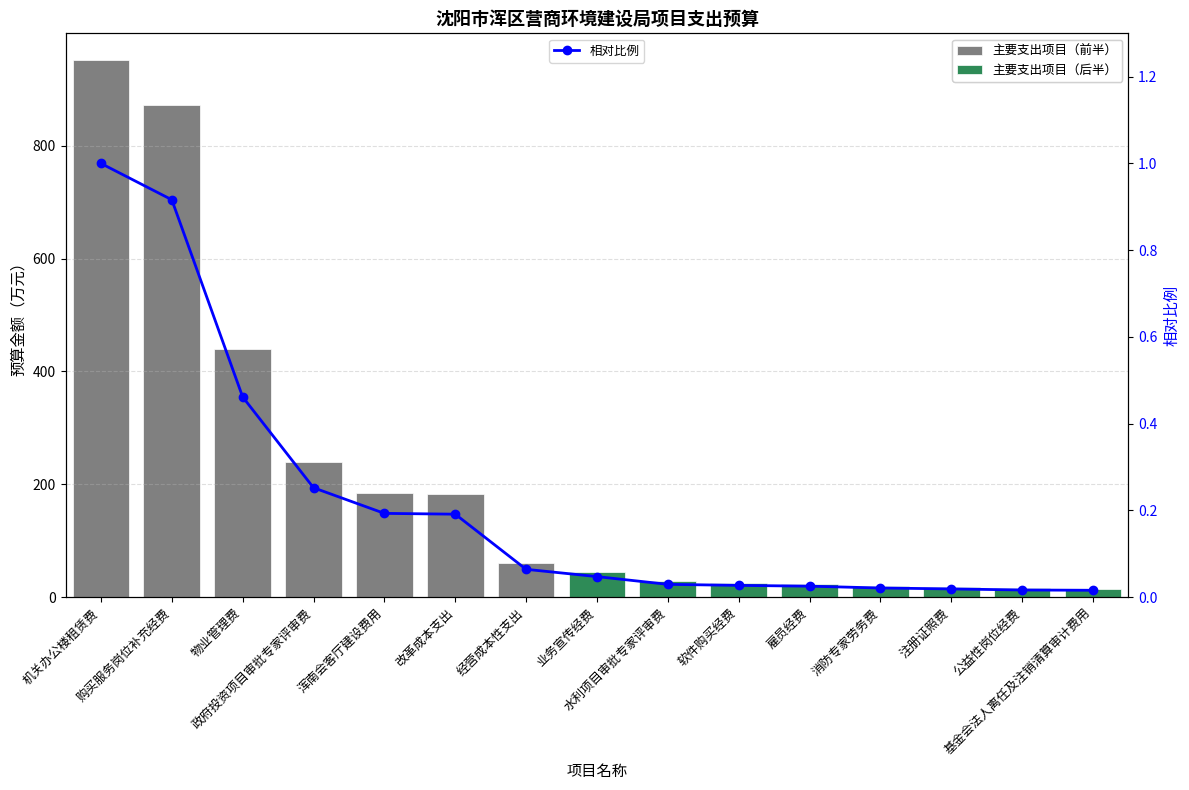

Count the number of categories in the chart.

15